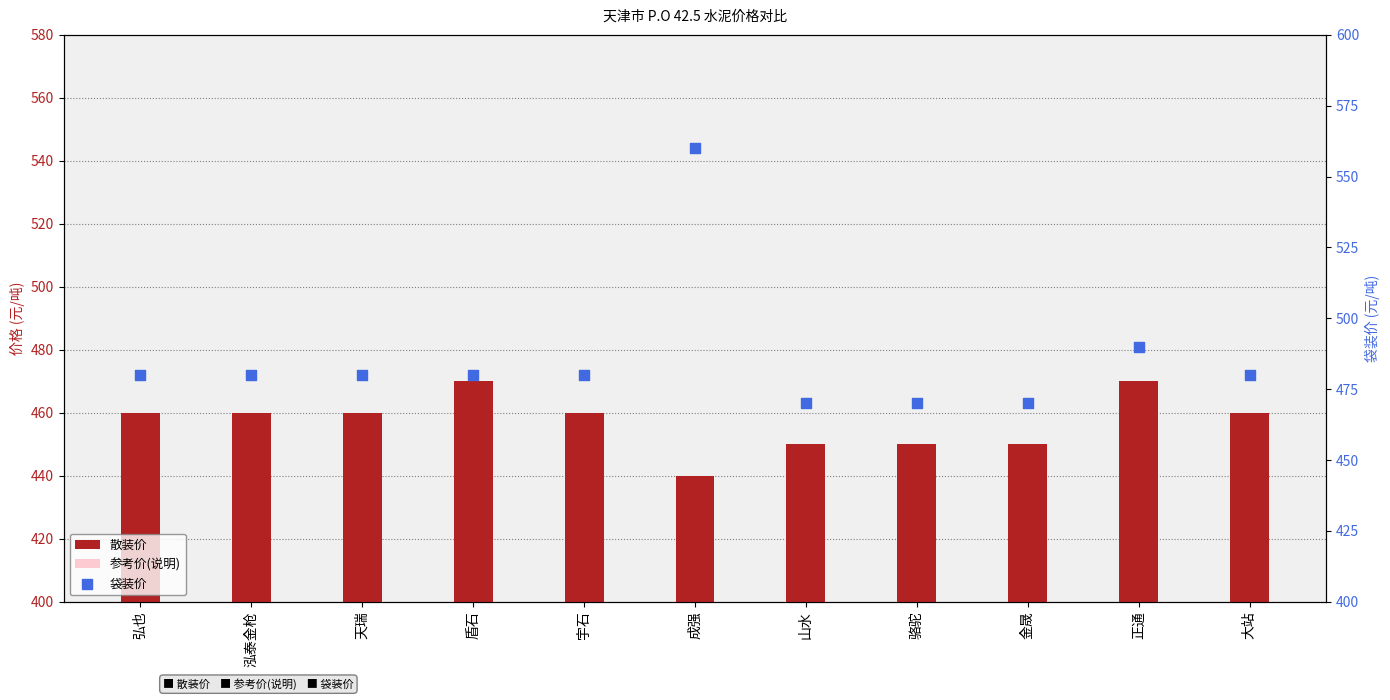

At how many categories does at least one series exceed 540?

1